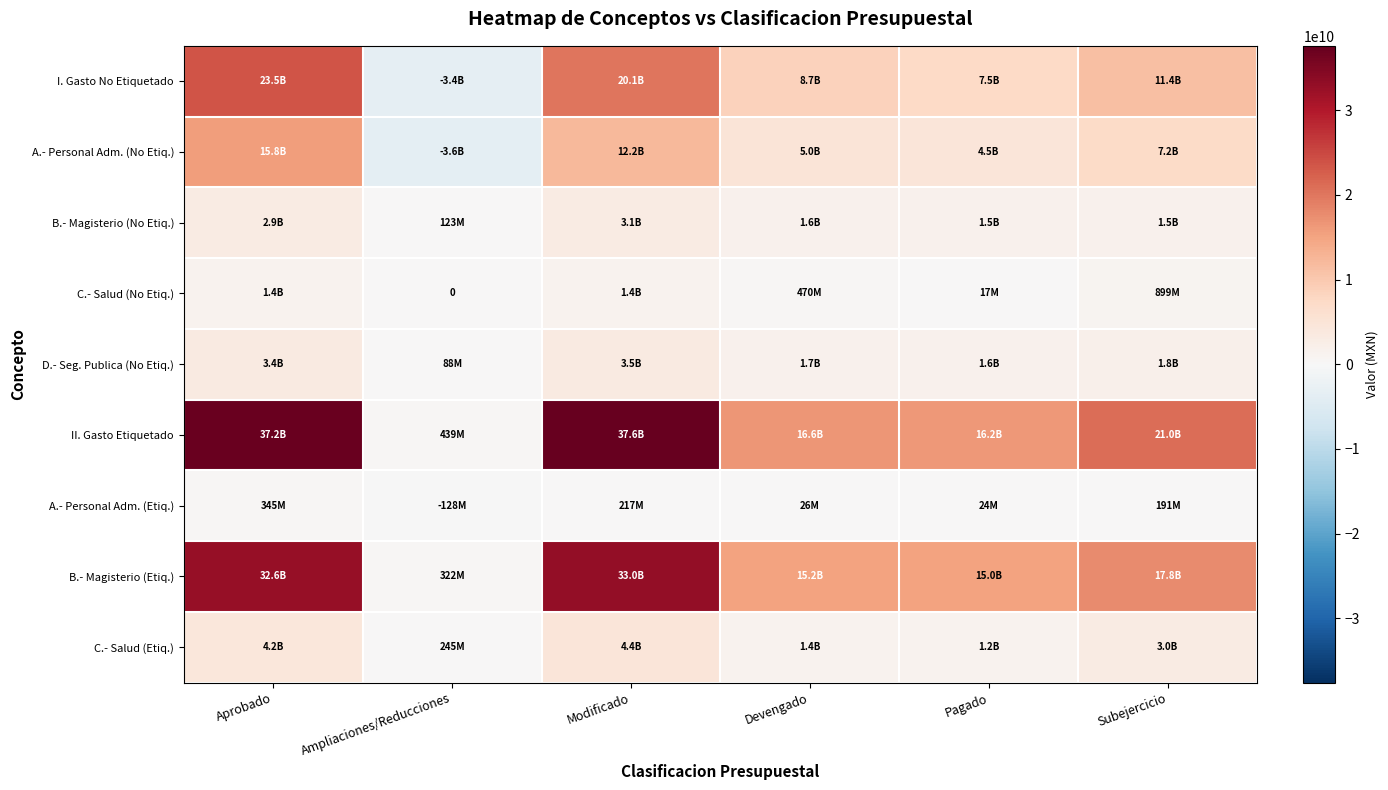

True or false: B.- Magisterio (No Etiq.) has a value of 865882919.2 at Devengado.

False